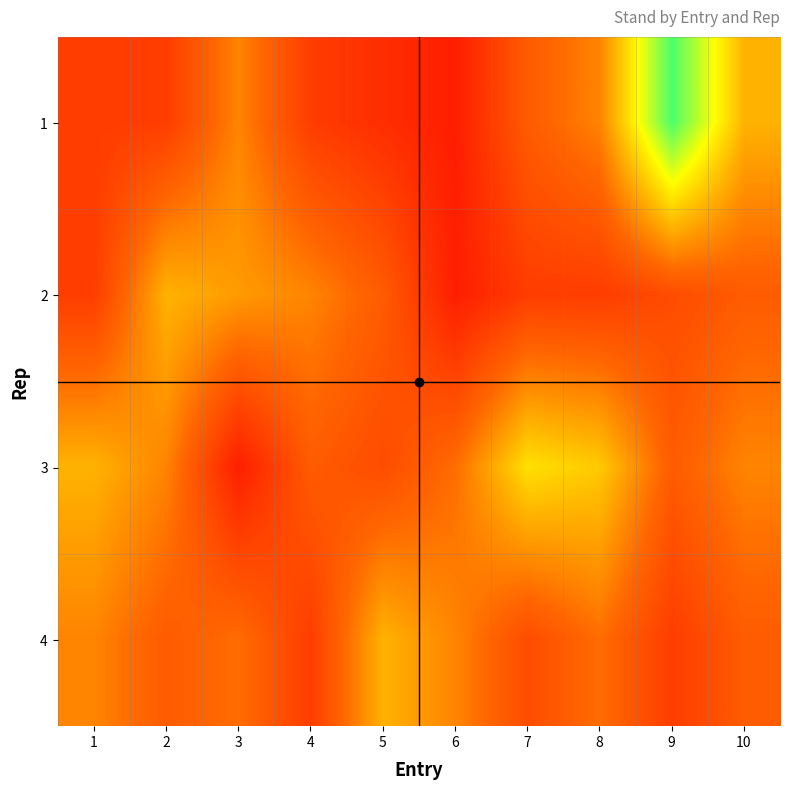

List the series in order of their peak value, lowest first.

2, 4, 3, 1